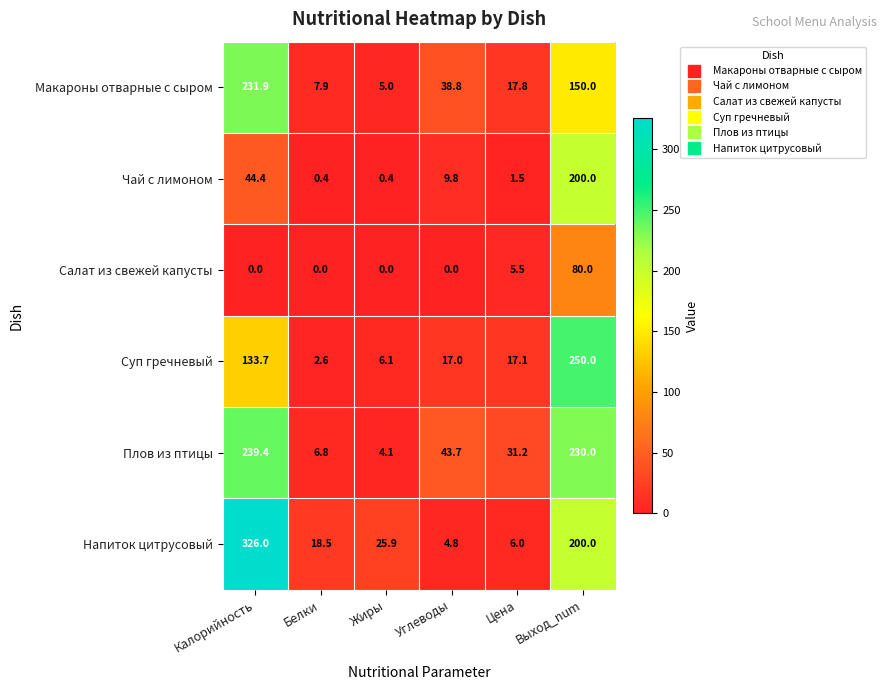

Read the Напиток цитрусовый value at Цена.

6.0